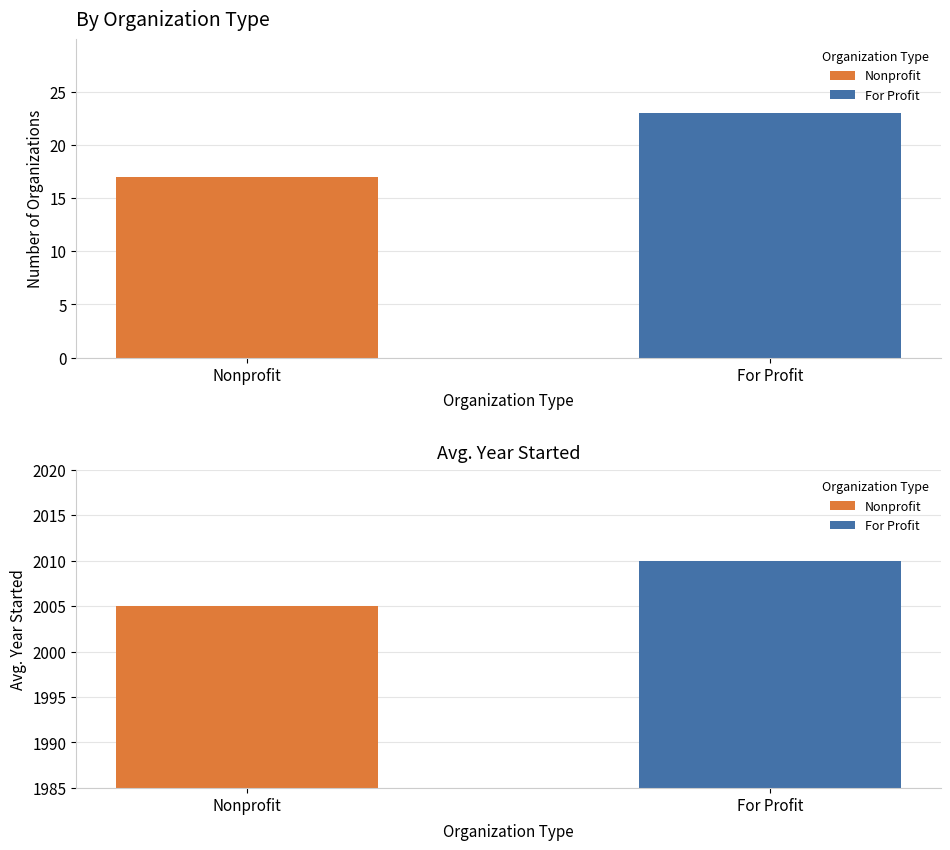

At which category is the sum across all series the highest?

For Profit